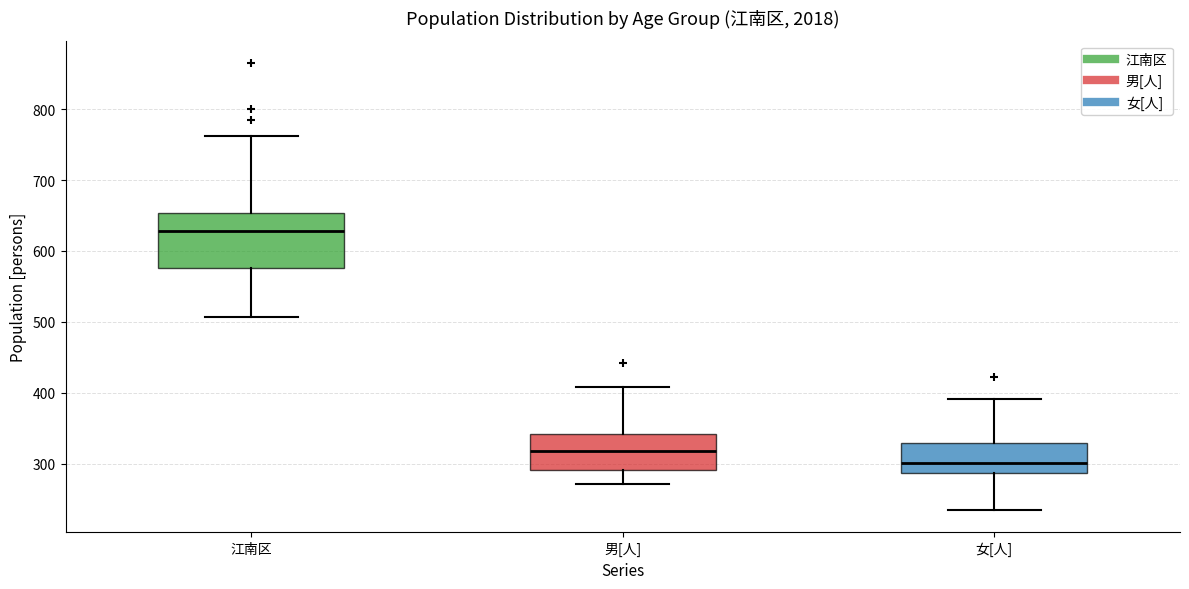

Where does the lower whisker of the box for 江南区 end on the y-axis? The values are not printed on the chart, so give them approximately, as read against the axis.

510